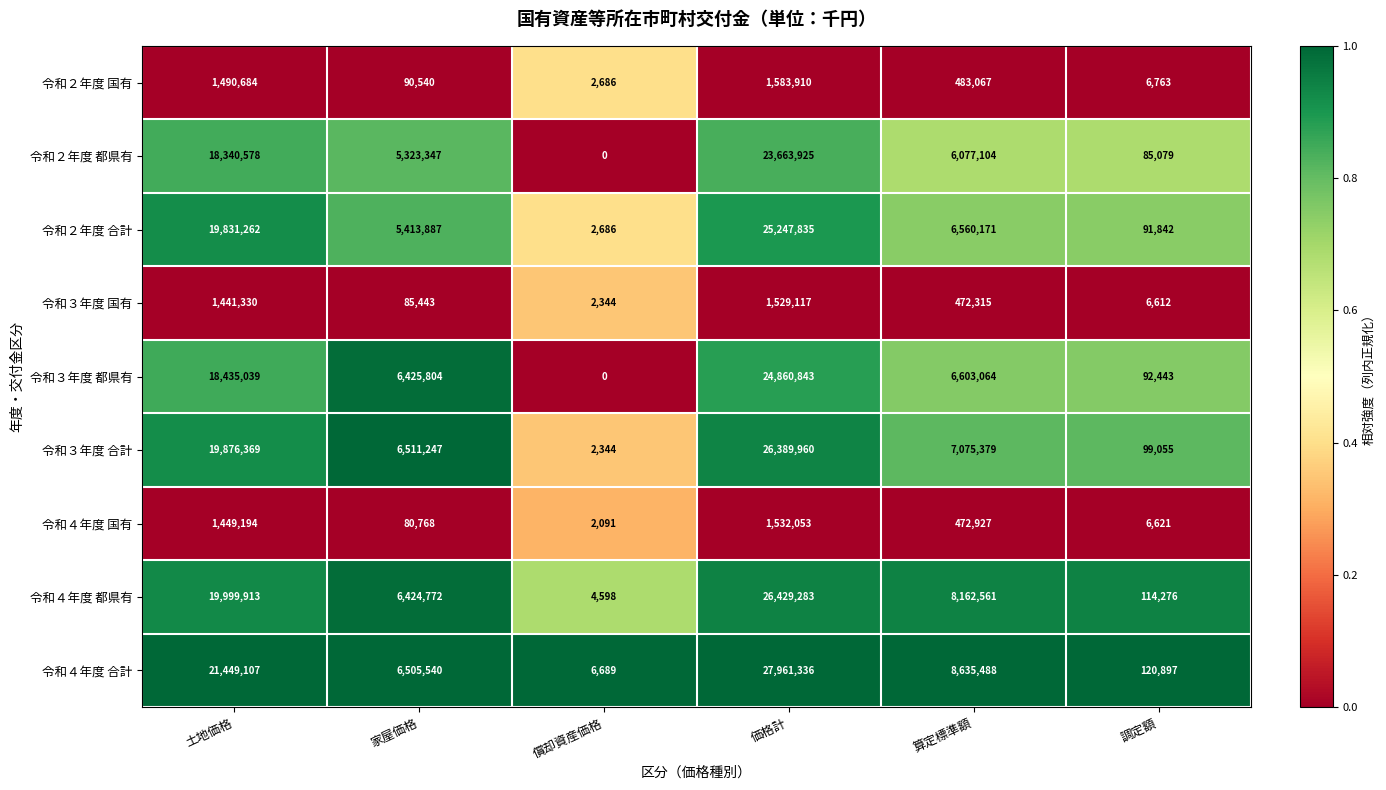

List the series in order of their peak value, lowest first.

令和３年度 国有, 令和４年度 国有, 令和２年度 国有, 令和２年度 都県有, 令和３年度 都県有, 令和２年度 合計, 令和３年度 合計, 令和４年度 都県有, 令和４年度 合計